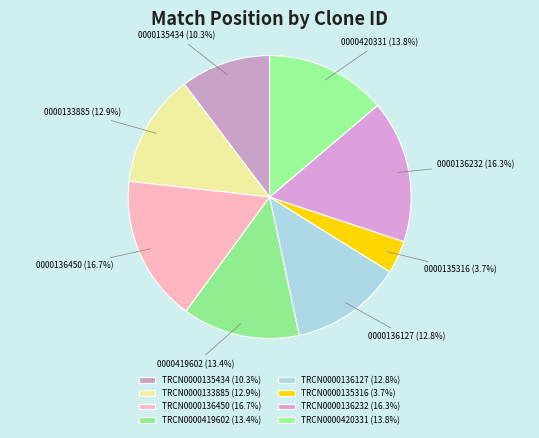

Which has a higher value, TRCN0000135316 or TRCN0000420331?

TRCN0000420331